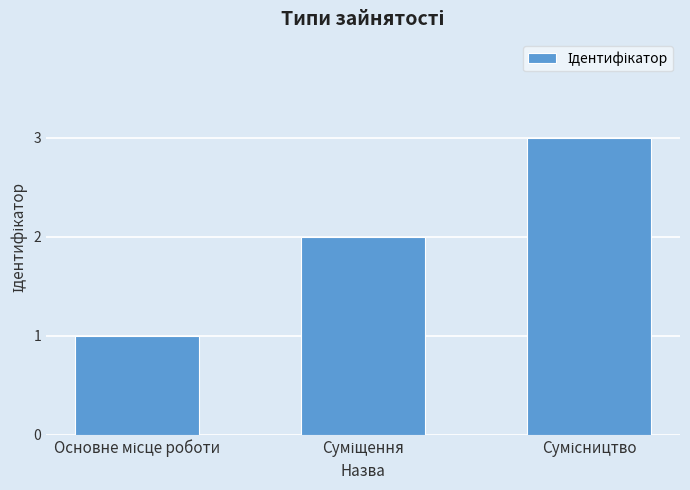

What is the value of the 2nd bar from the left?

2